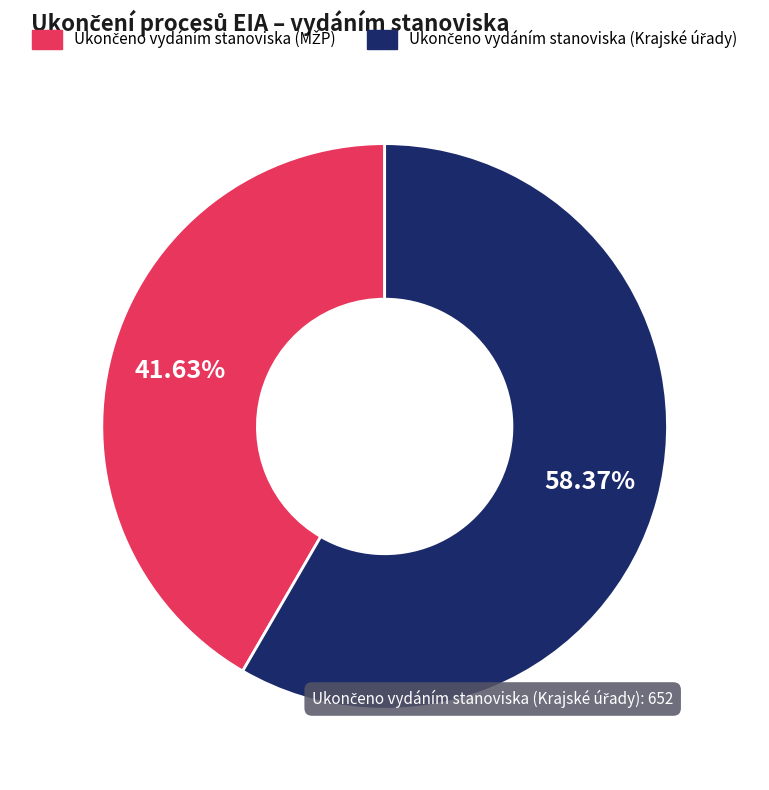

Is there any slice that represents more than half of the pie?

Yes